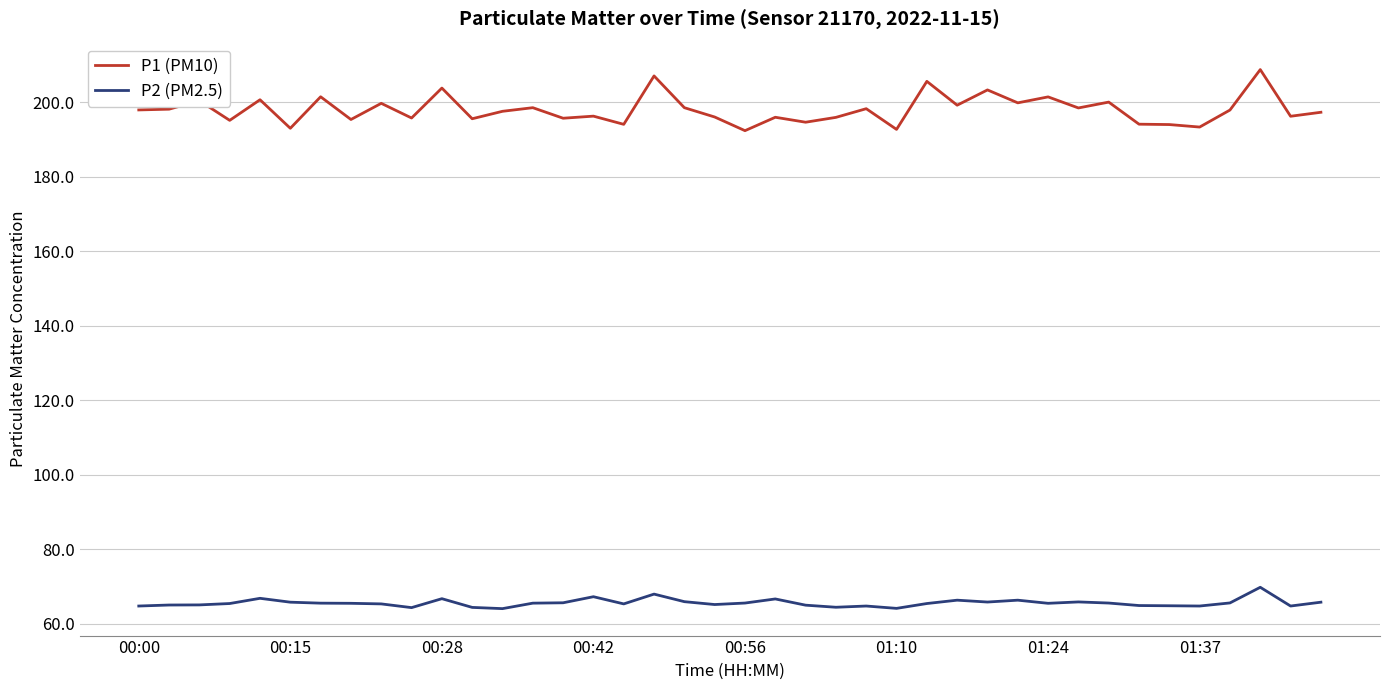

Is this an area chart (filled region under the line)?

No